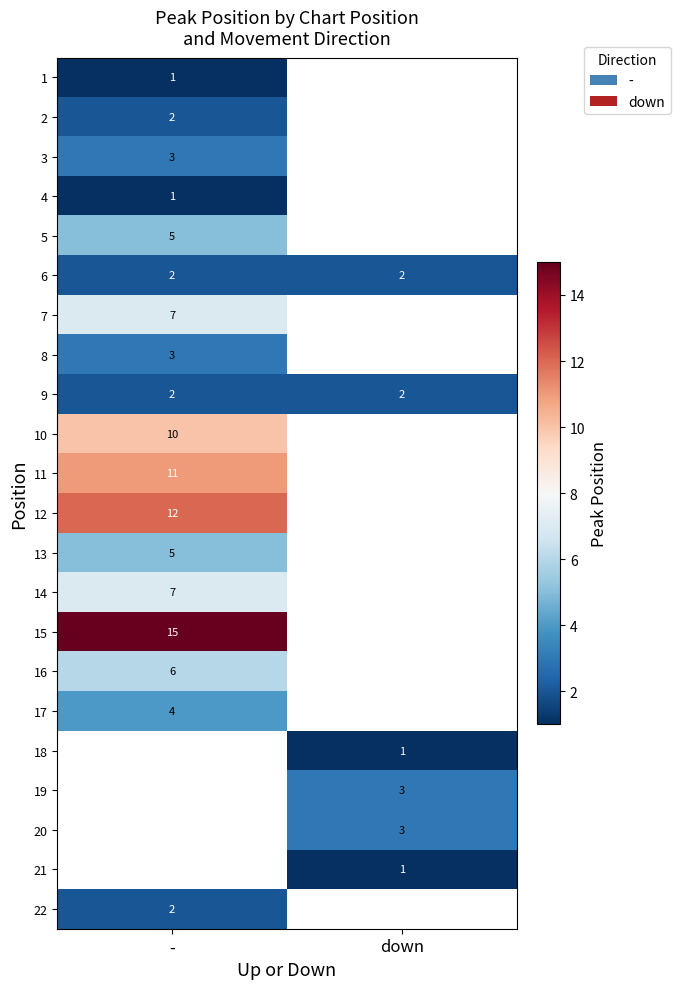

Is it true that 20 equals 2 at down?

False